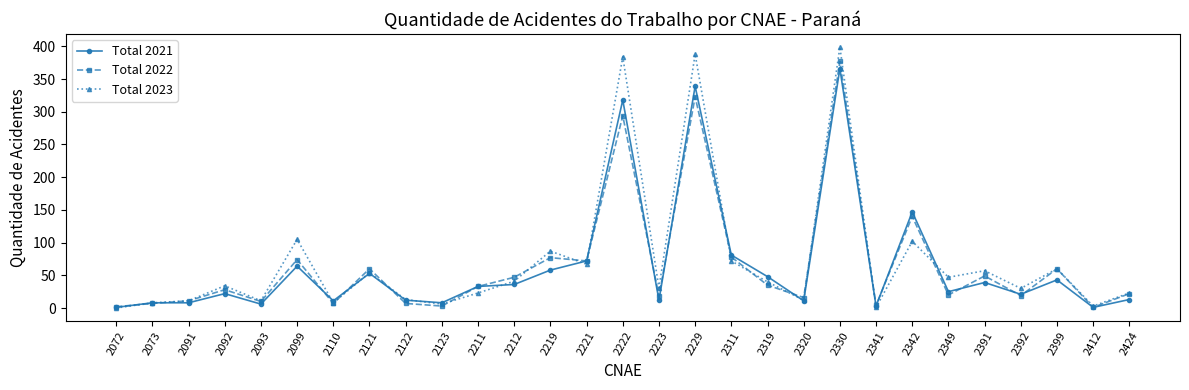

What is the difference between the maximum and second lowest values in the Total 2021 series?

365